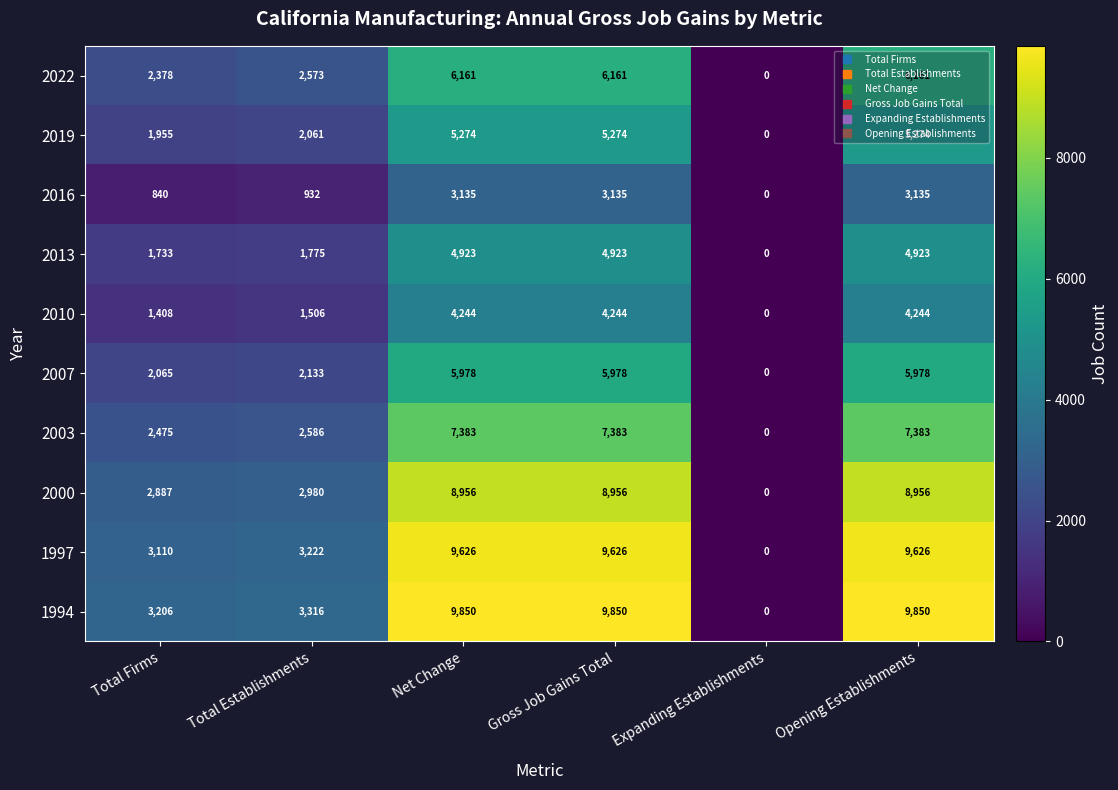

What is the difference between the second highest and second lowest values in the 2022 series?

3783